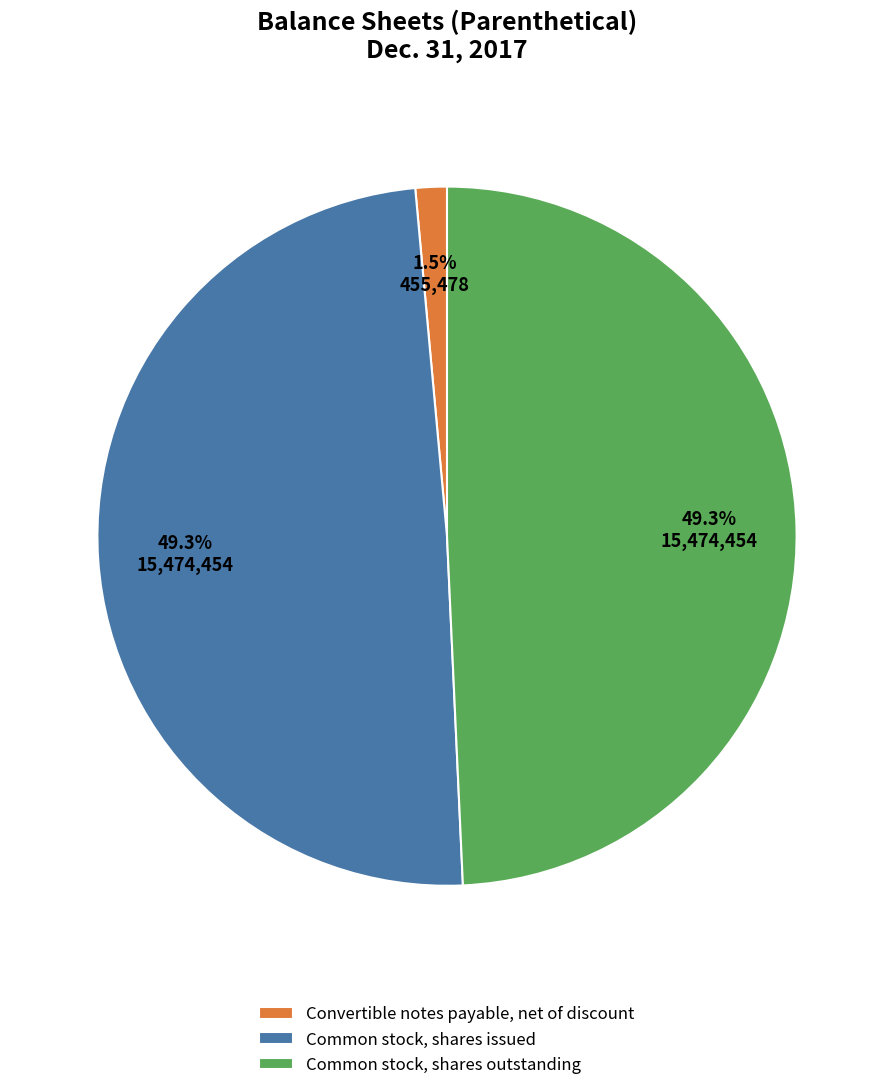

What percentage do Convertible notes payable, net of discount and Common stock, shares issued together represent?

50.7%